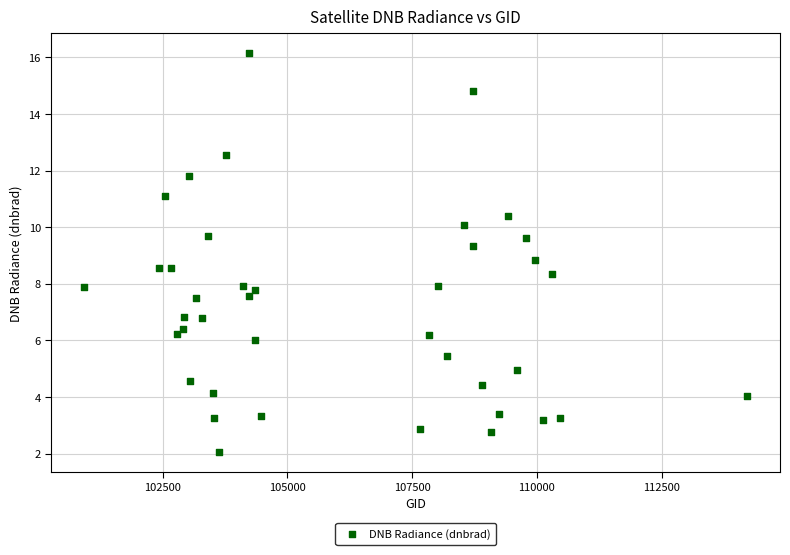

What is the range of Y values (max minus min)?

14.1